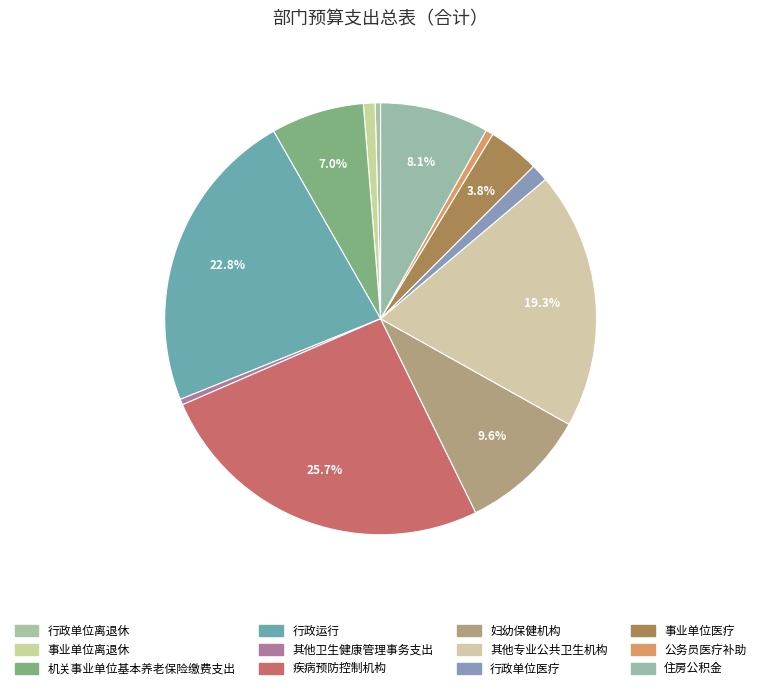

Does 事业单位离退休 account for over 50% of the chart?

No